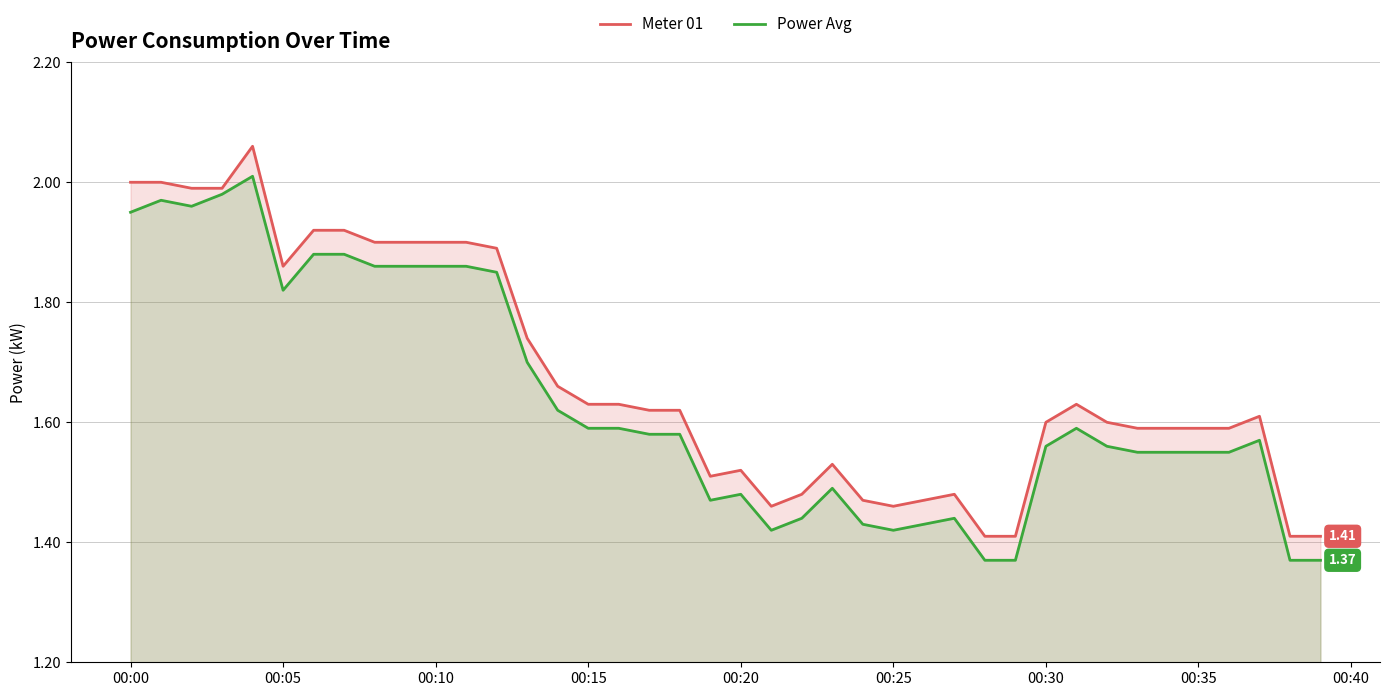

What is the minimum value shown in the chart?

1.4